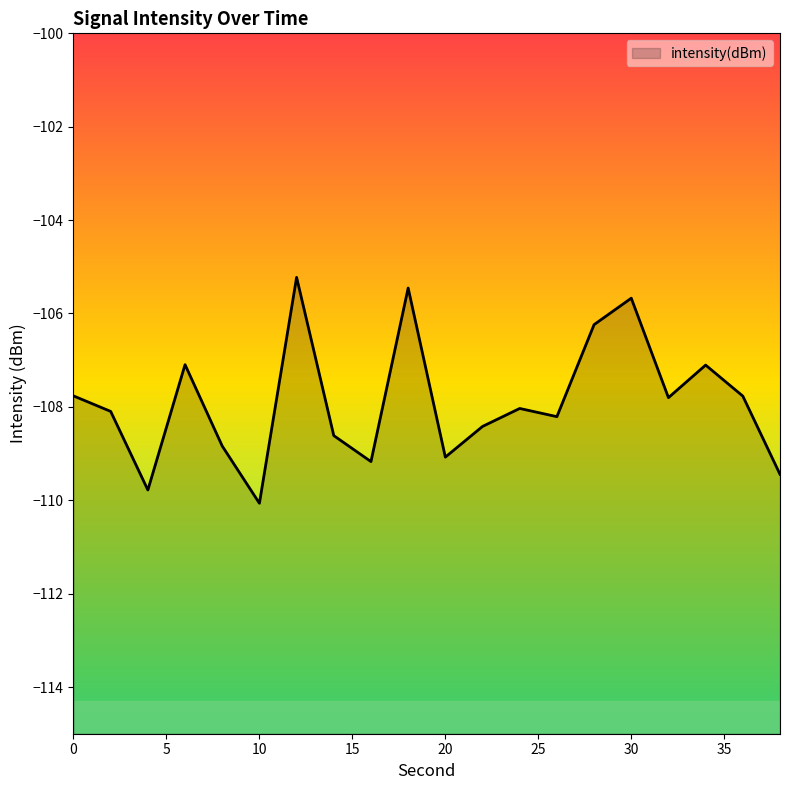

What is the difference between the second highest and second lowest values?

4.3